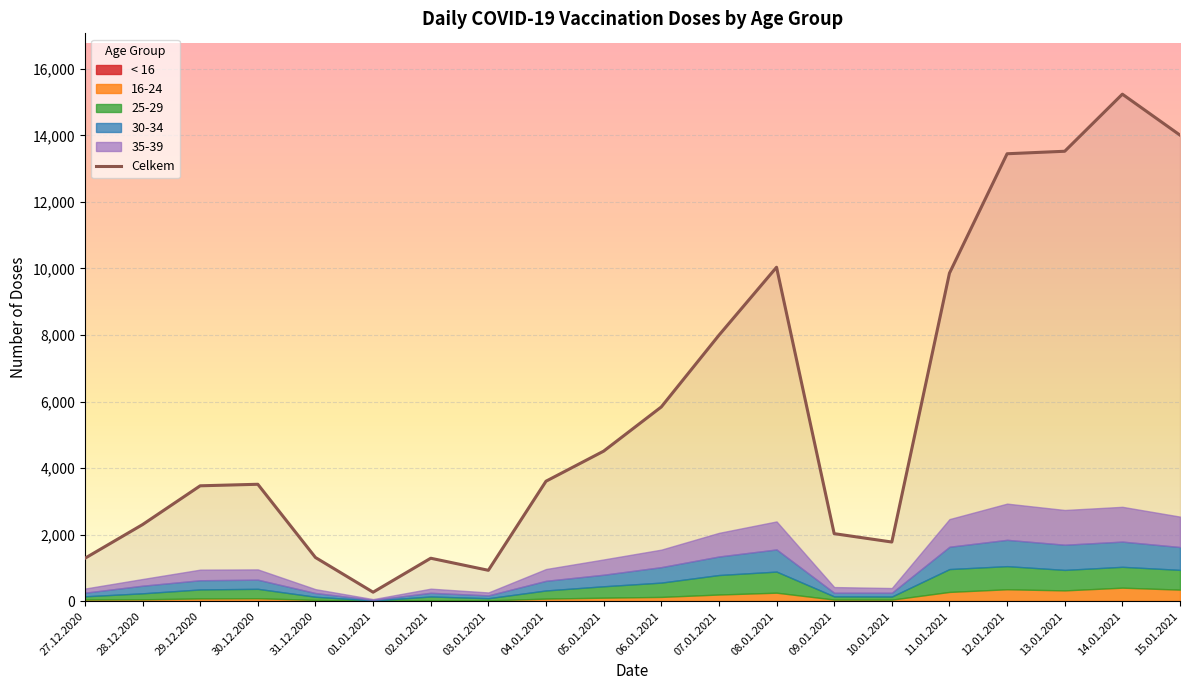

Which label corresponds to the smallest value in the chart?

27.12.2020